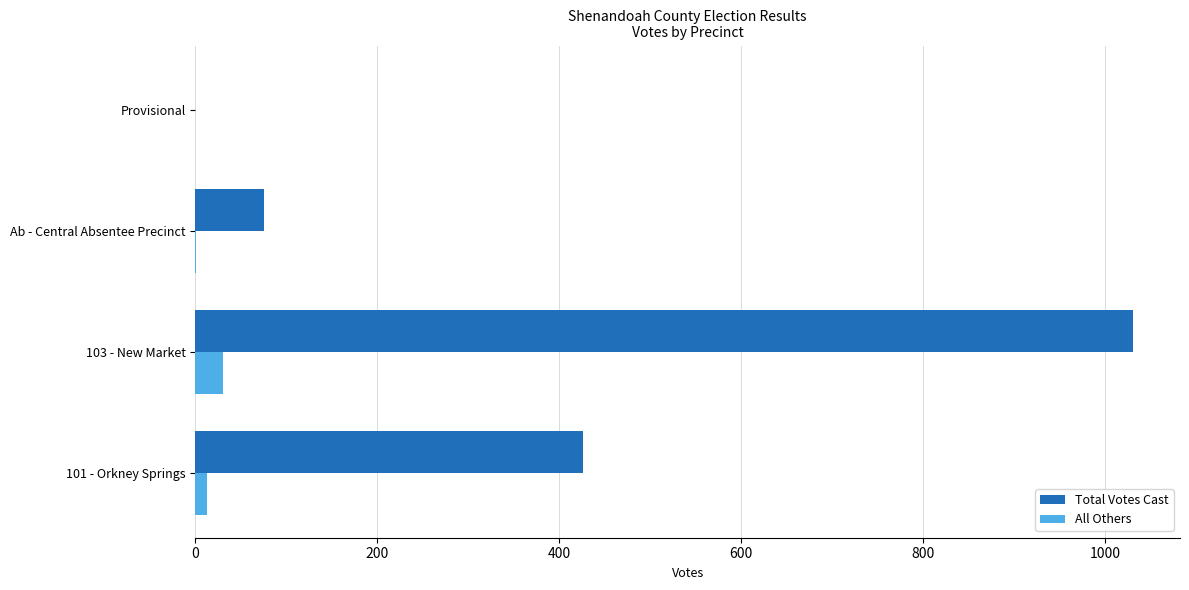

What is the sum of all Total Votes Cast values?

1533